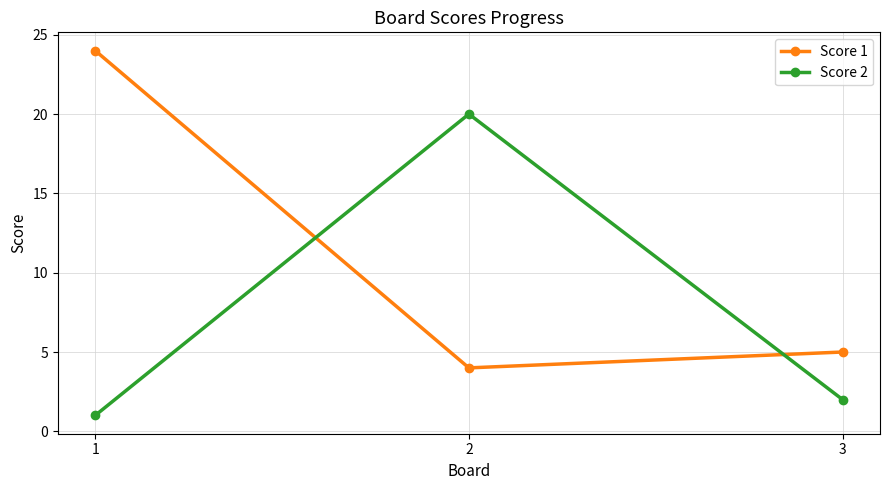

Is it true that Score 2 equals 3 at 3?

False